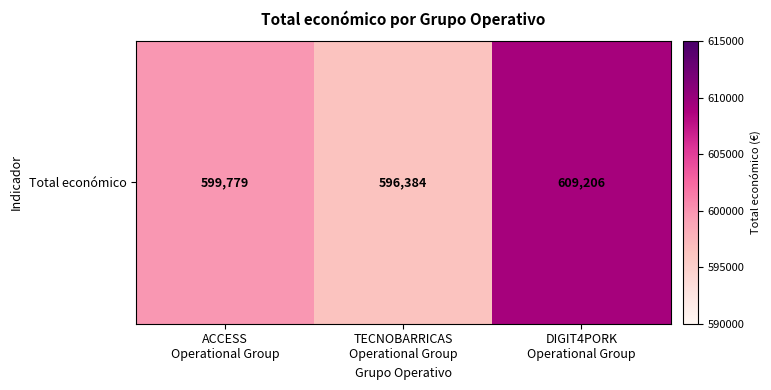

Rank the categories by value from lowest to highest.

TECNOBARRICAS
Operational Group, ACCESS
Operational Group, DIGIT4PORK
Operational Group